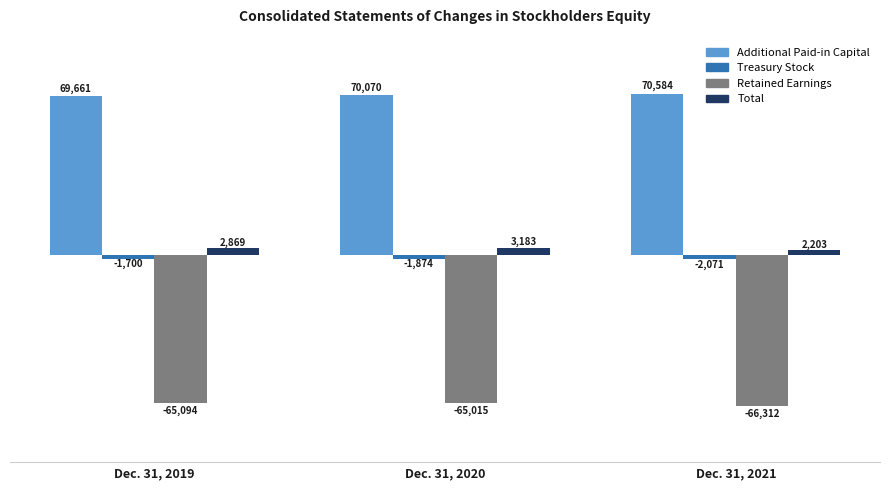

The value of Retained Earnings at Dec. 31, 2020 is -95066. True or false?

False